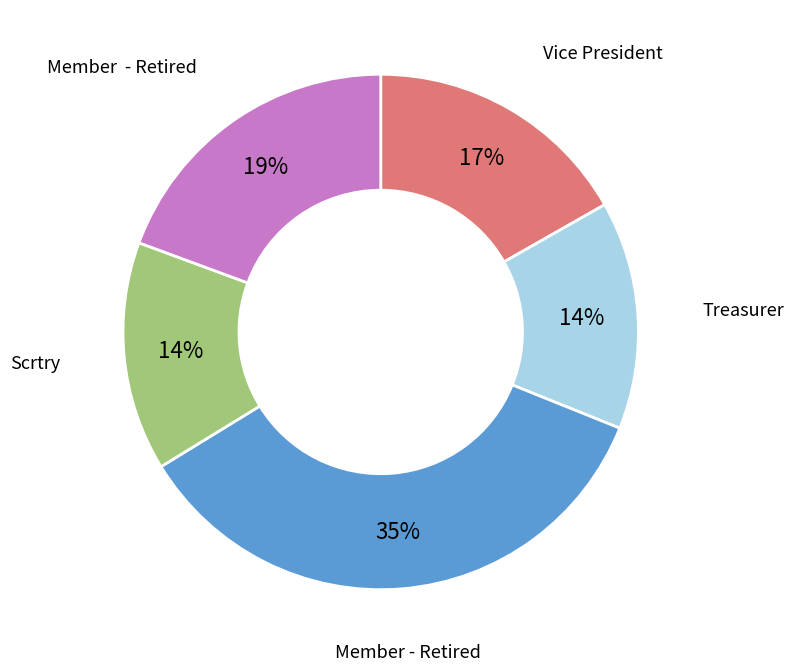

Does any single category account for the majority?

No